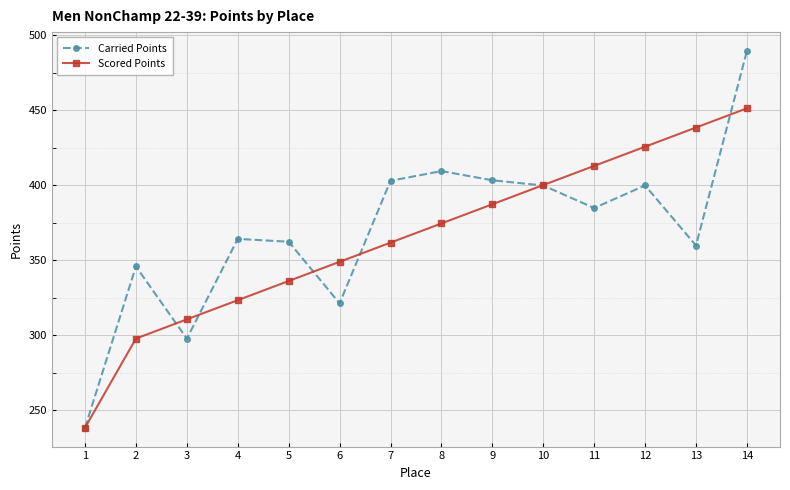

Does the chart have visible grid lines?

Yes